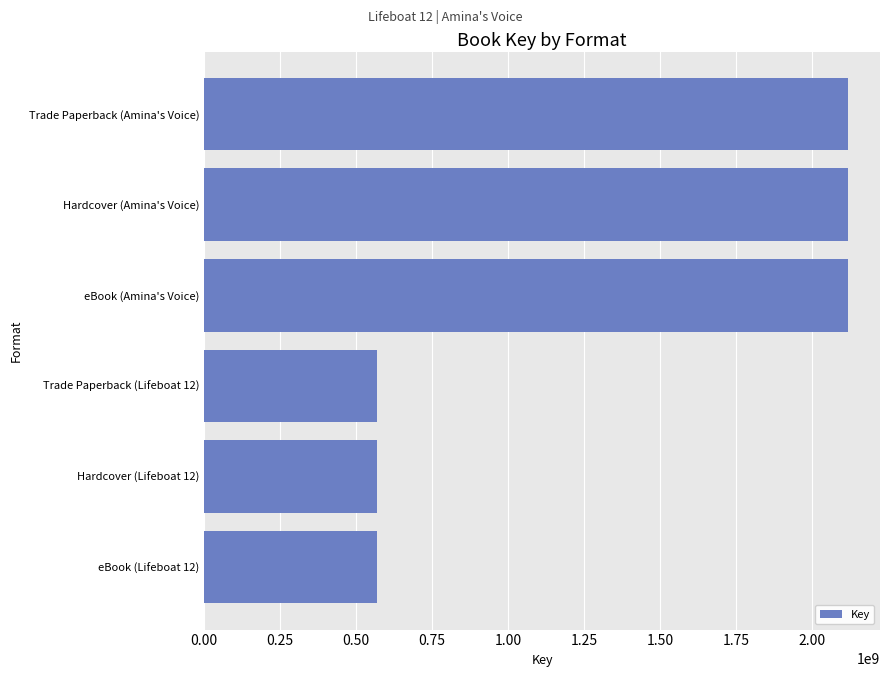

Does the chart contain stacked bars?

No